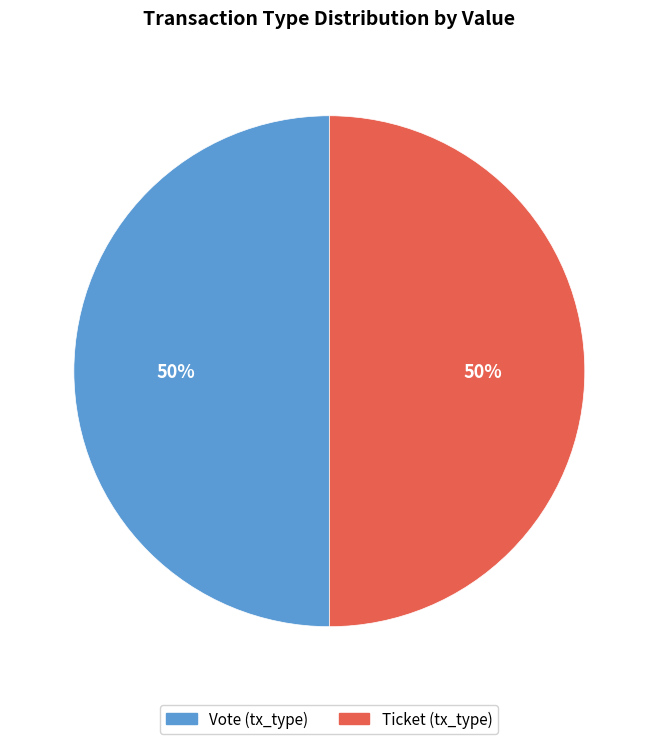

Count the number of slices in the pie.

2